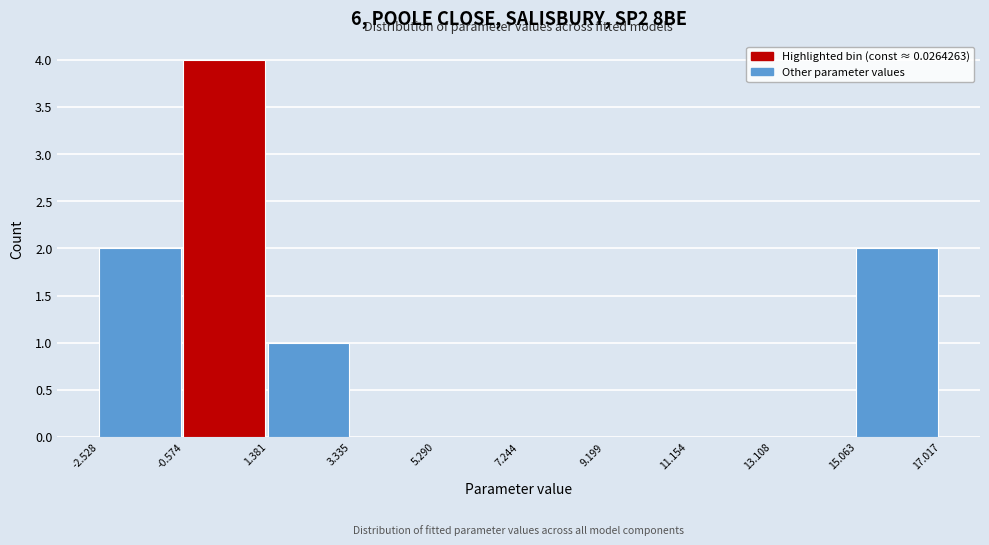

Which range on the x-axis has the tallest bar?

-0.574 to 1.381